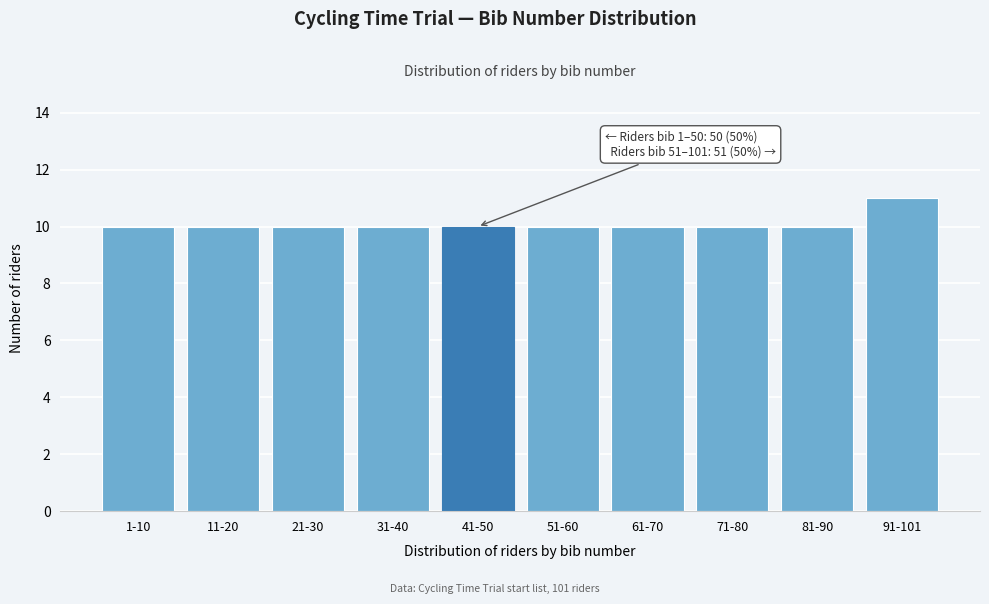

Reading left to right, list all the values displayed in this chart.

10	10	10	10	10	10	10	10	10	11